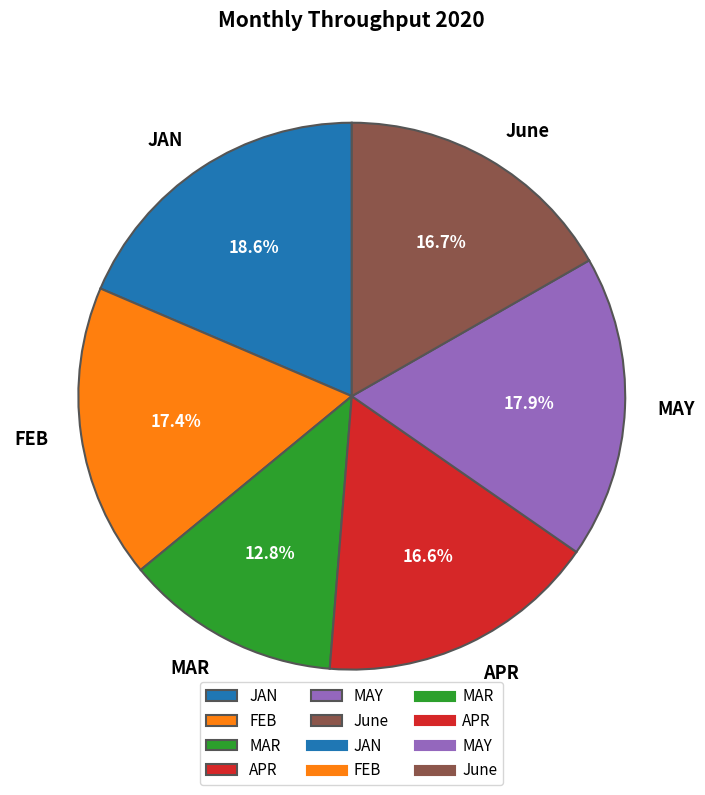

Do JAN and APR together represent more than half of the pie?

No